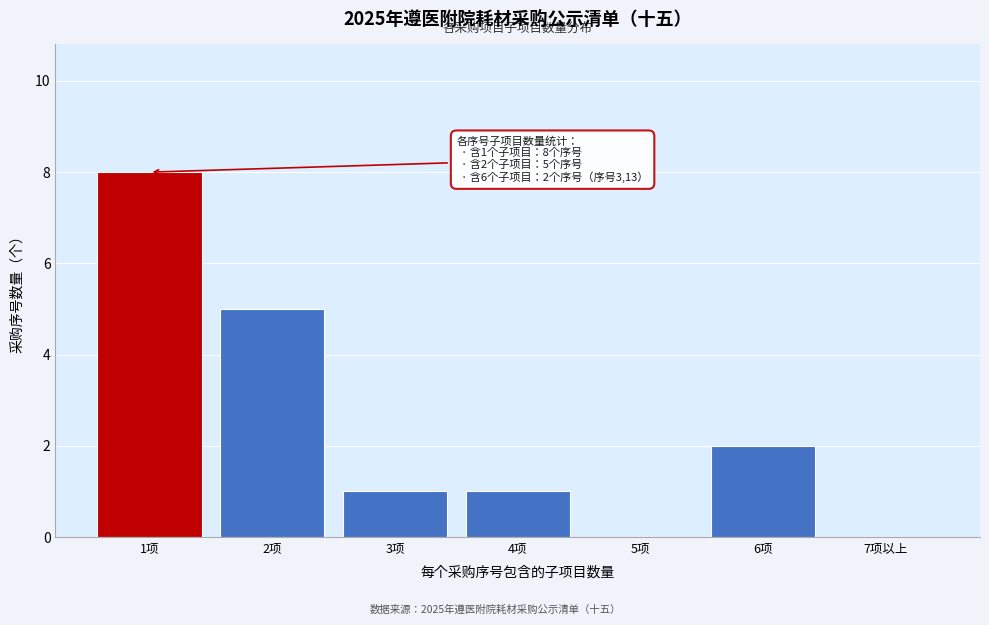

Reading left to right, transcribe all the data shown in this chart.

1项=8	2项=5	3项=1	4项=1	5项=0	6项=2	7项以上=0